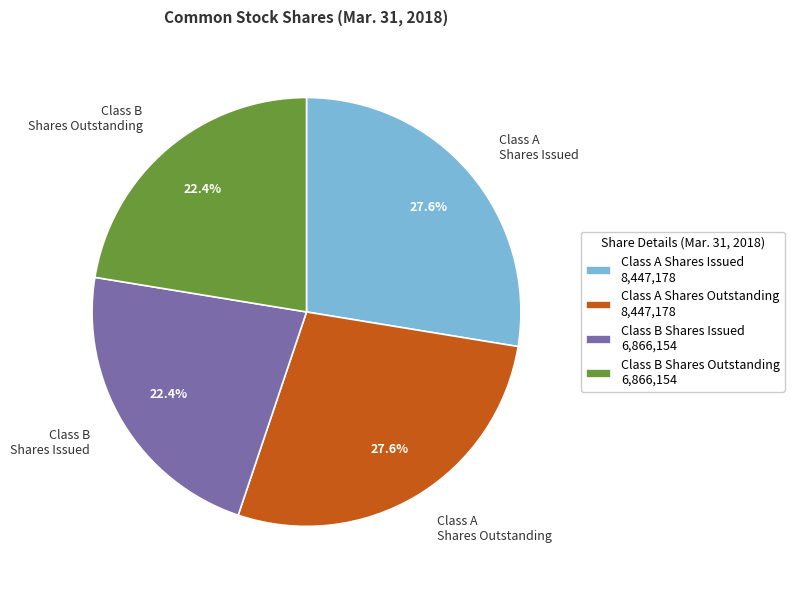

What percentage do Class A Shares Outstanding and Class B Shares Issued together represent?

50.0%